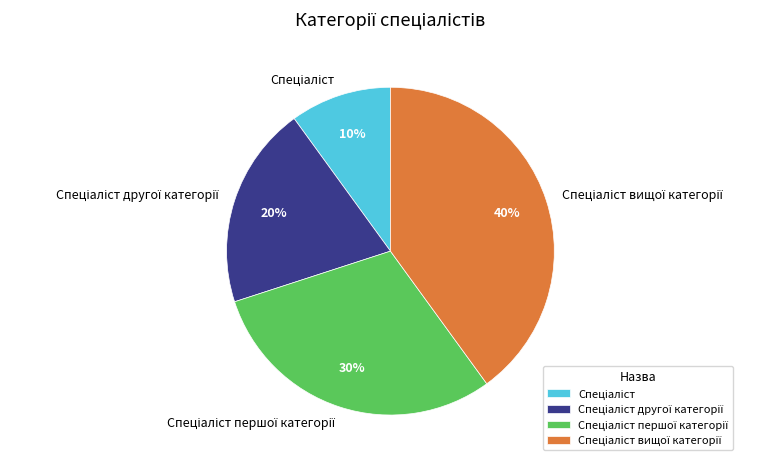

To the nearest percent, what is the average slice percentage?

25%